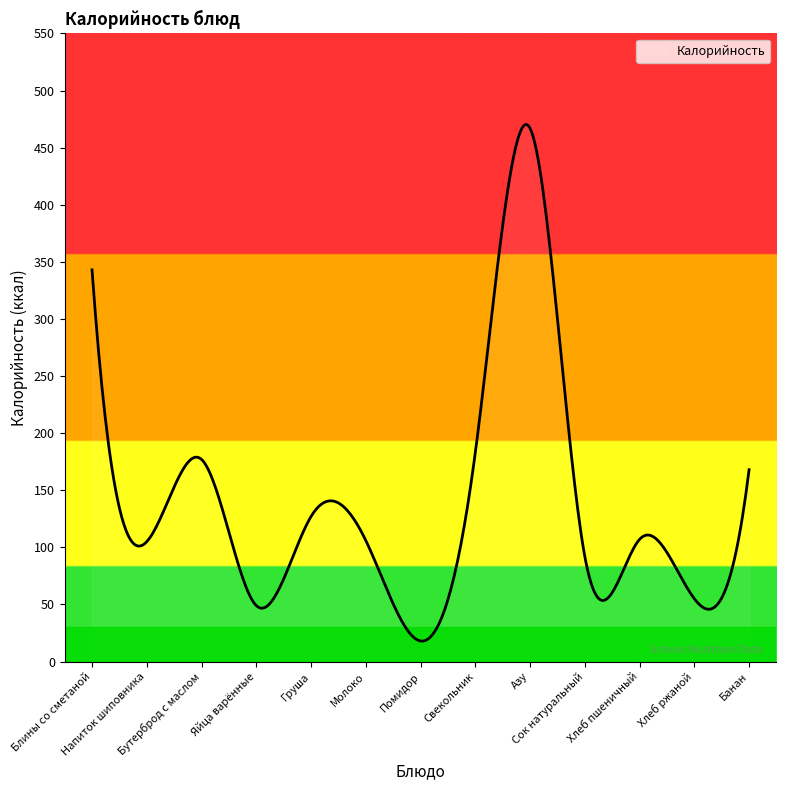

What is the difference between the maximum and minimum values?

452.3